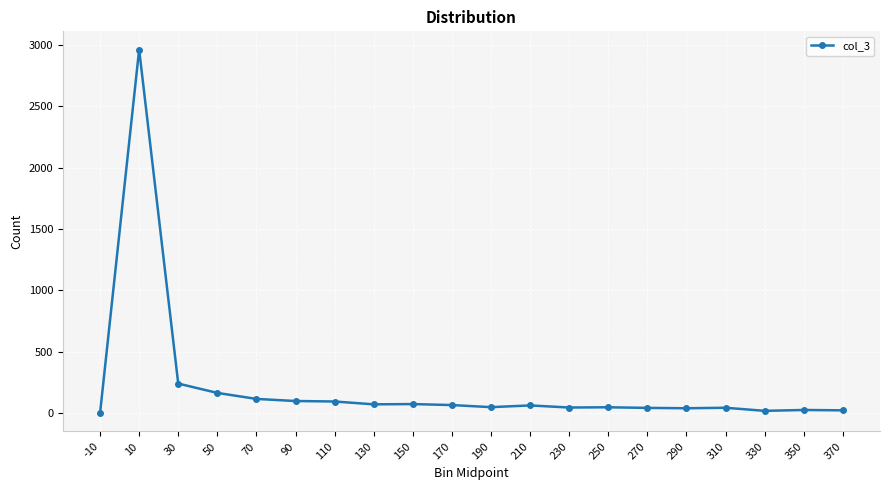

The value at 210 is 64. True or false?

True